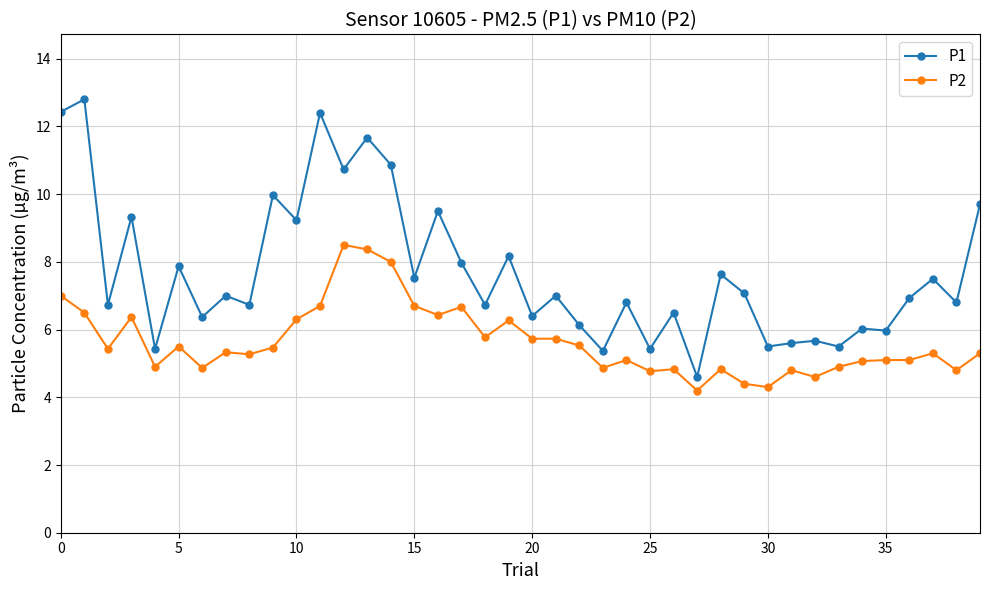

Rank the series by their average value, from lowest to highest.

P2, P1